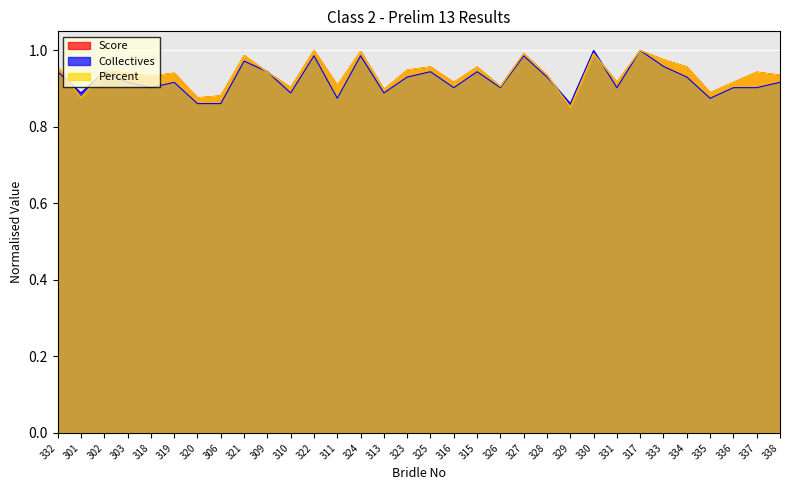

The Percent series shows 1.5 at 333. True or false?

False